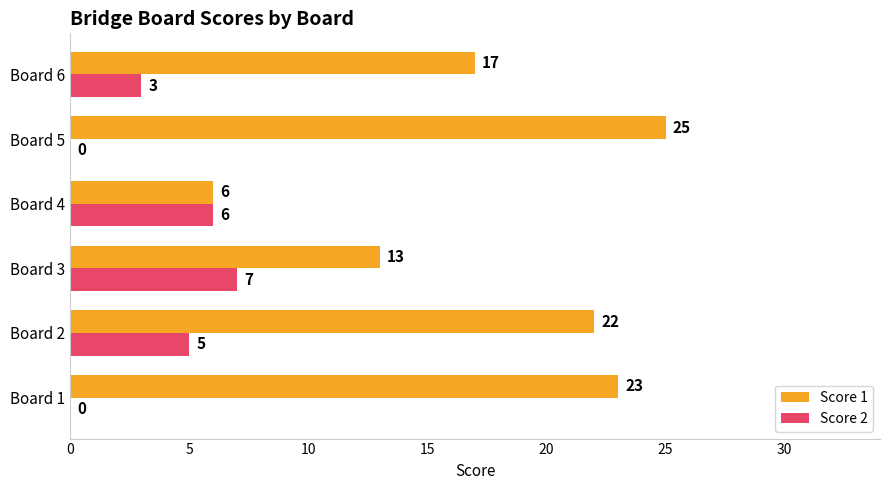

At which label does Score 2 reach its peak?

Board 3